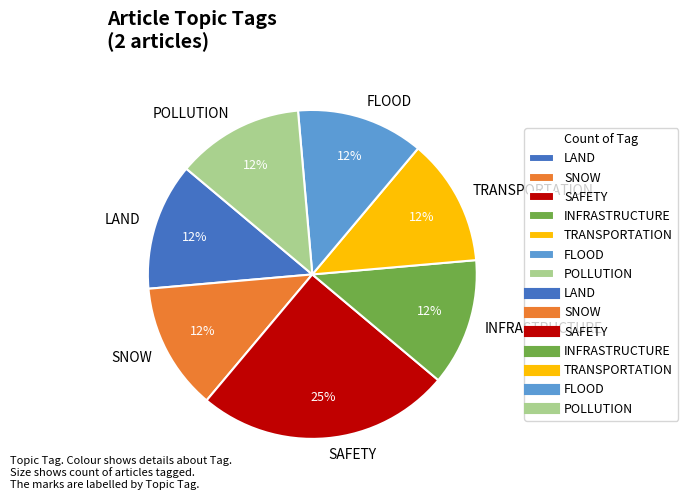

Does any single category account for the majority?

No